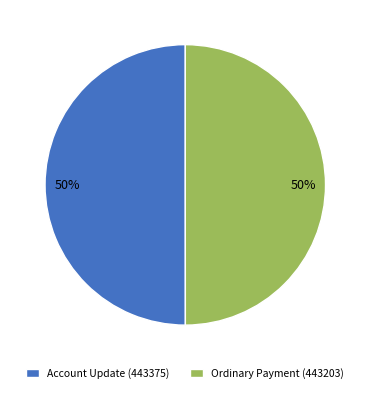

True or false: Account Update (443375) accounts for 43% of the total.

False